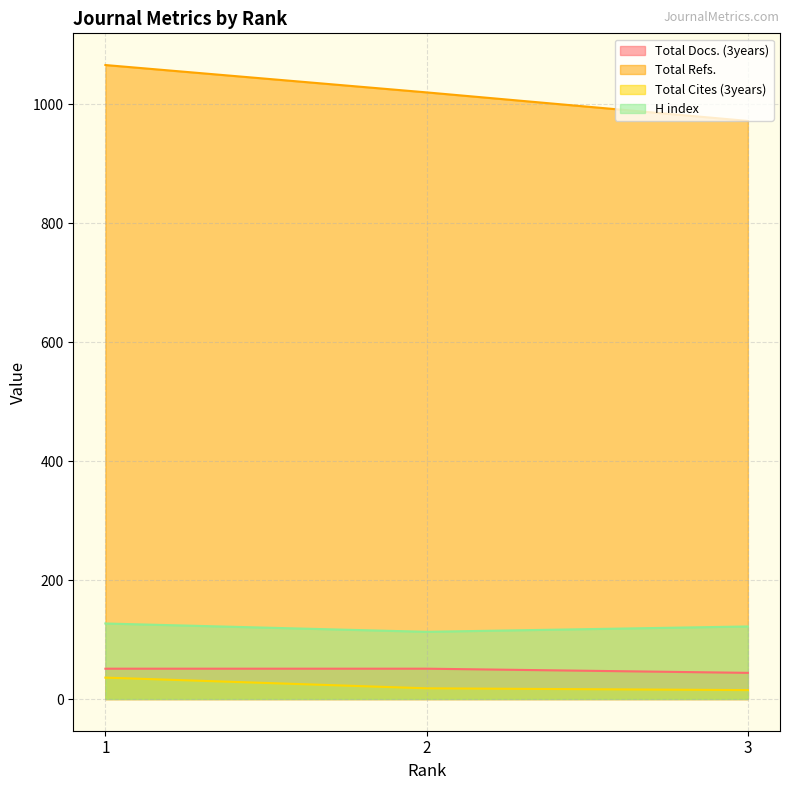

Which series has the largest total across all categories?

Total Refs.